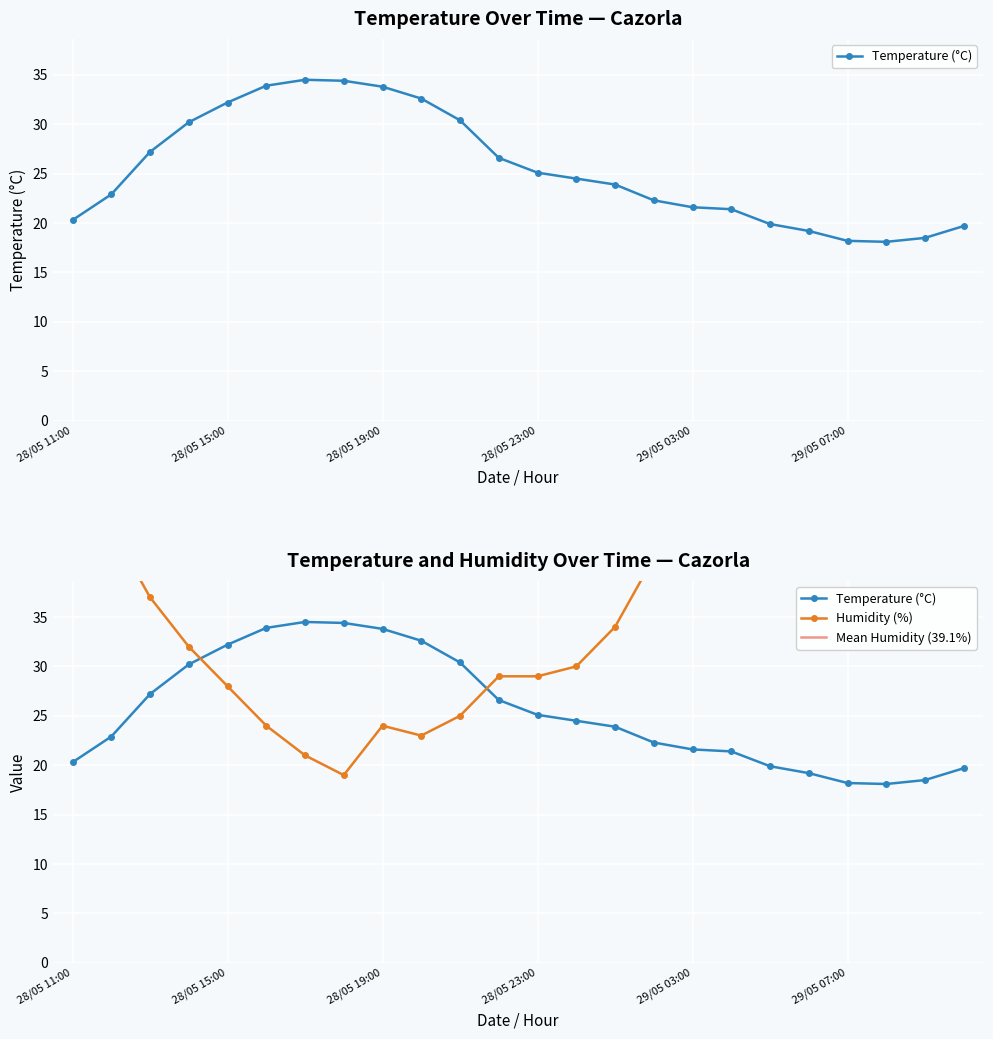

What is the average value of the Temperature (°C) series?

25.5